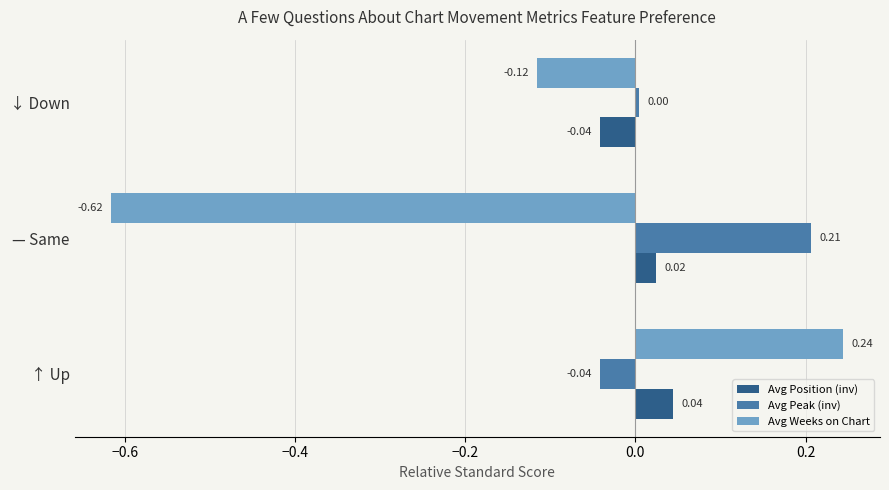

At which label does Avg Position (inv) reach its peak?

↑ Up